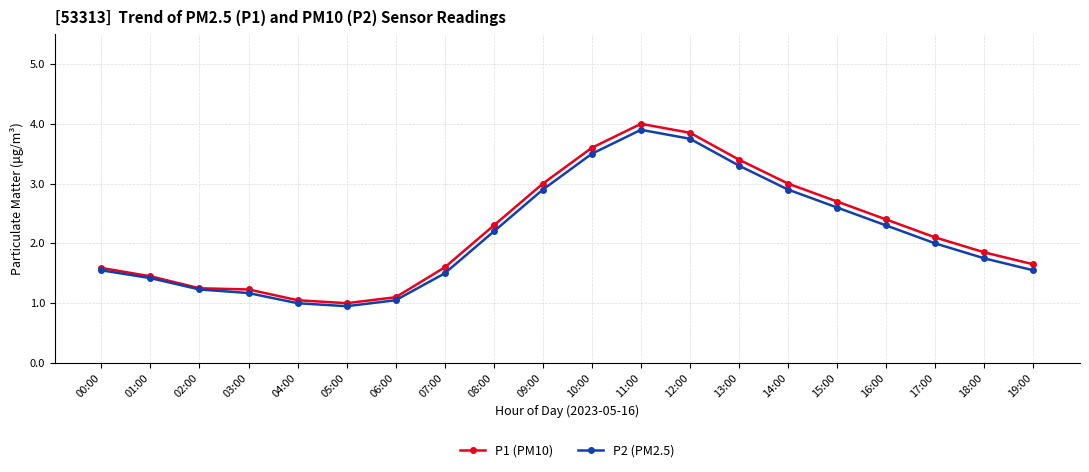

What is the minimum value for P1 (PM10)?

1.0